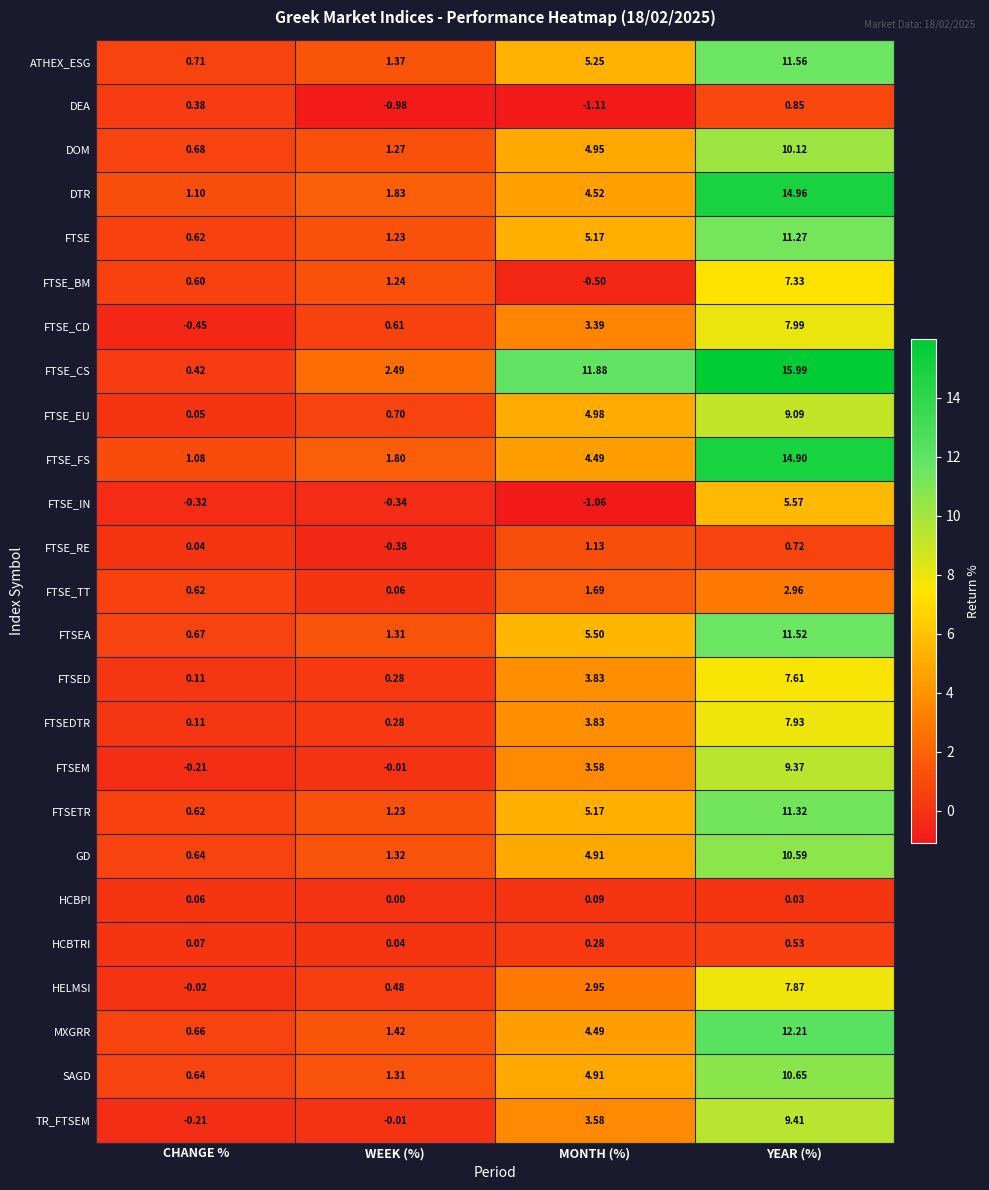

Which series has the largest total across all categories?

FTSE_CS